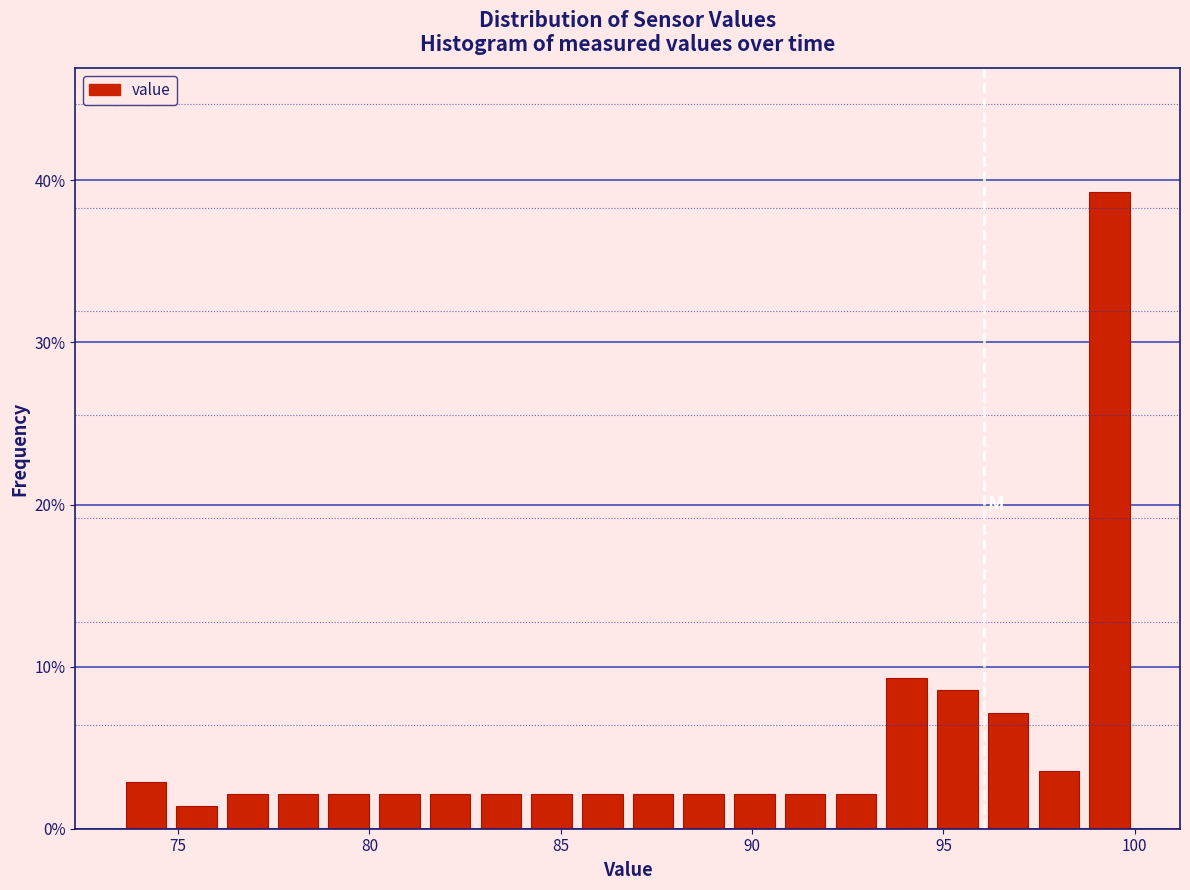

Around what value on the x-axis is the tallest bar? Give the approximate position of its centre, as read against the axis.

99.5